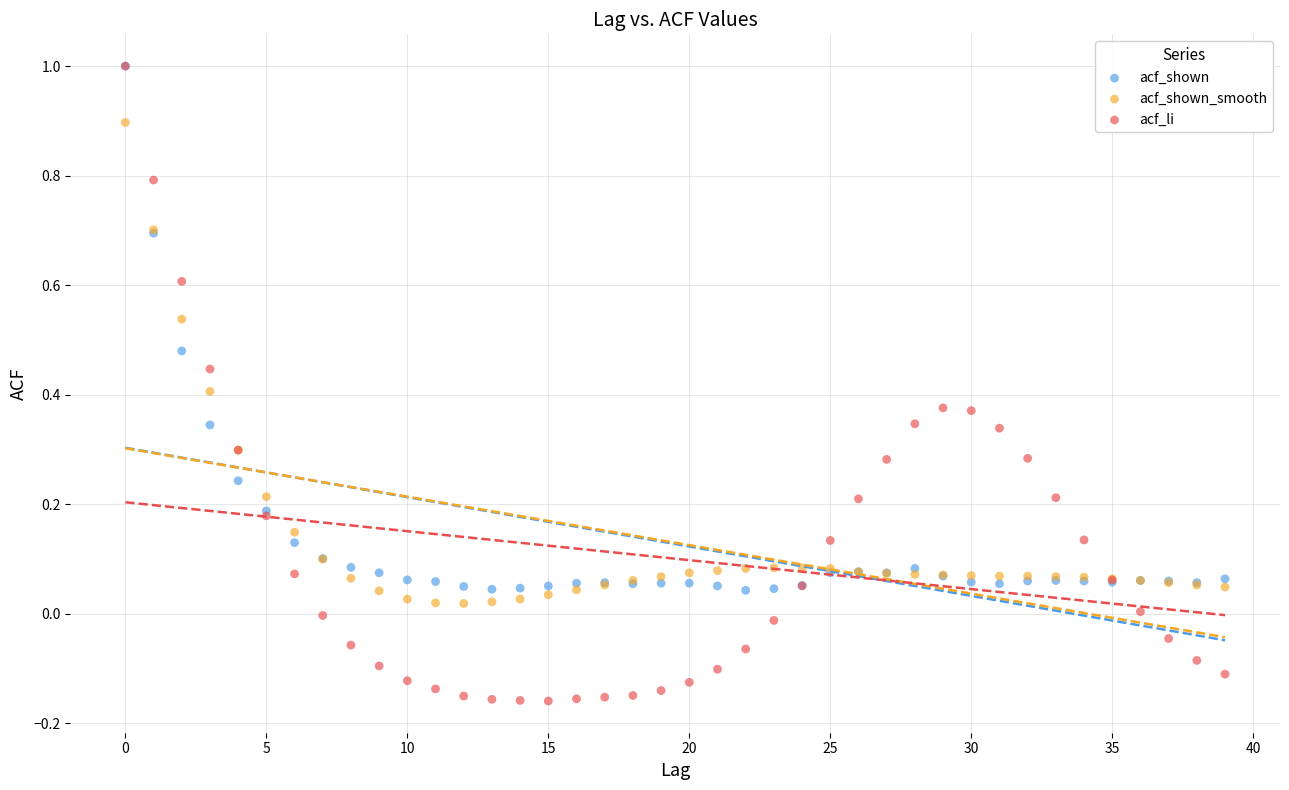

What are all the series names shown in the legend?

acf_shown, acf_shown_smooth, acf_li